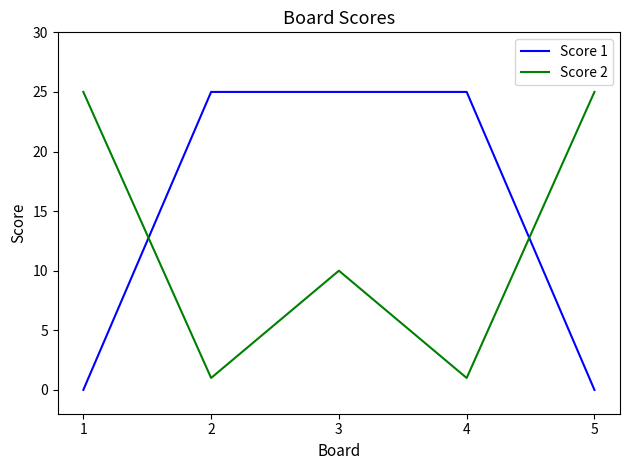

True or false: Score 1 has a value of 16 at 2.

False